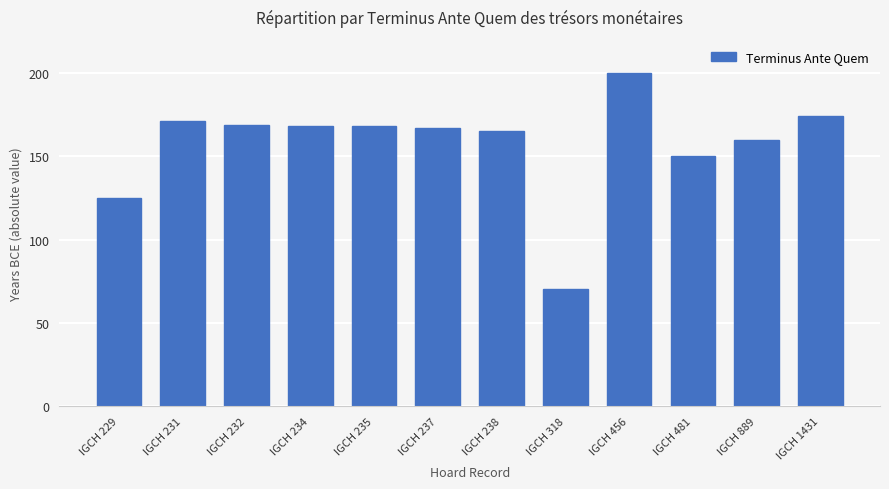

Which has a higher value, IGCH 1431 or IGCH 481?

IGCH 1431